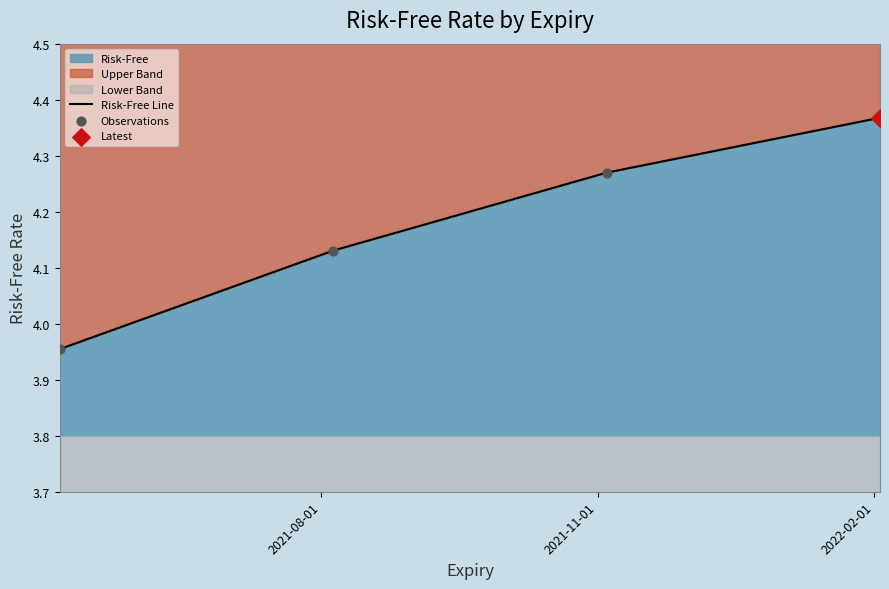

Which series has the largest total across all categories?

Risk-Free Line